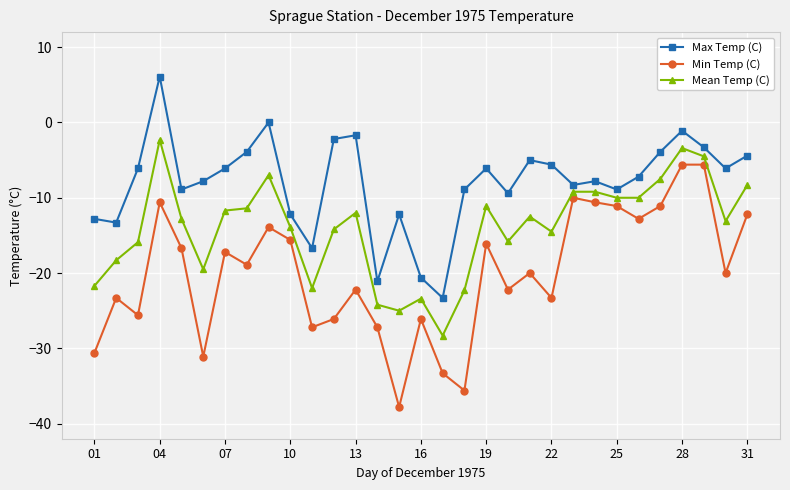

True or false: Min Temp (C) and Max Temp (C) cross at least once.

False